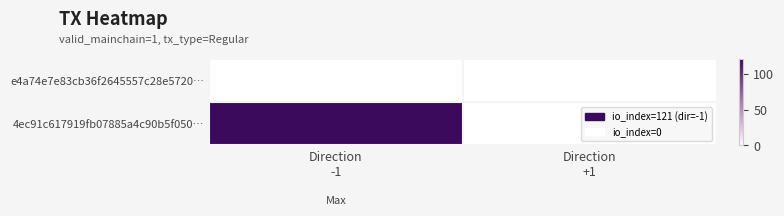

List the series in order of their peak value, lowest first.

e4a74e7e83cb36f2645557c28e5720…, 4ec91c617919fb07885a4c90b5f050…